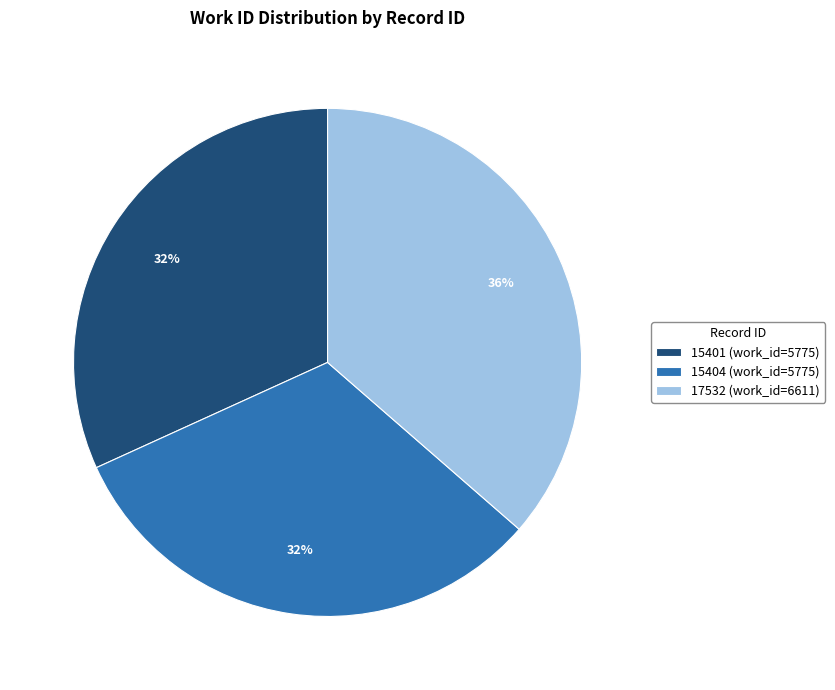

Does 15404 represent more than half of the total?

No